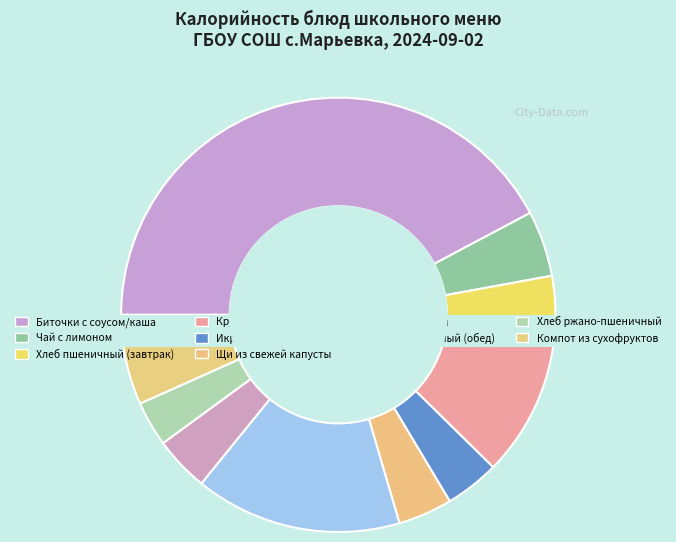

What is the change in value from Круассан to Компот из сухофруктов?

-88.6